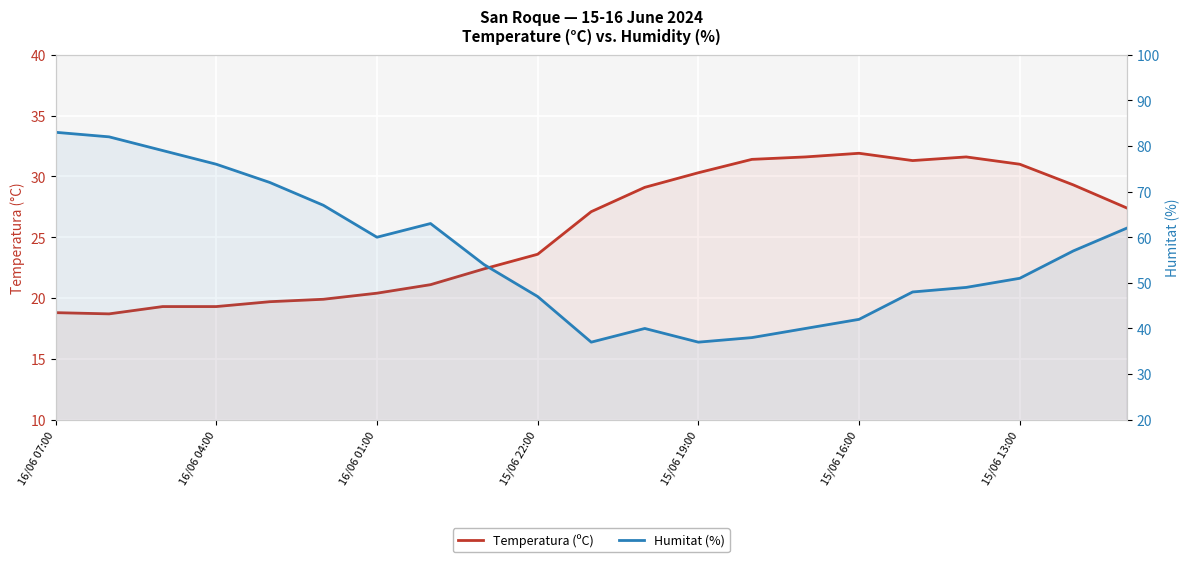

At how many categories does at least one series exceed 54?

10